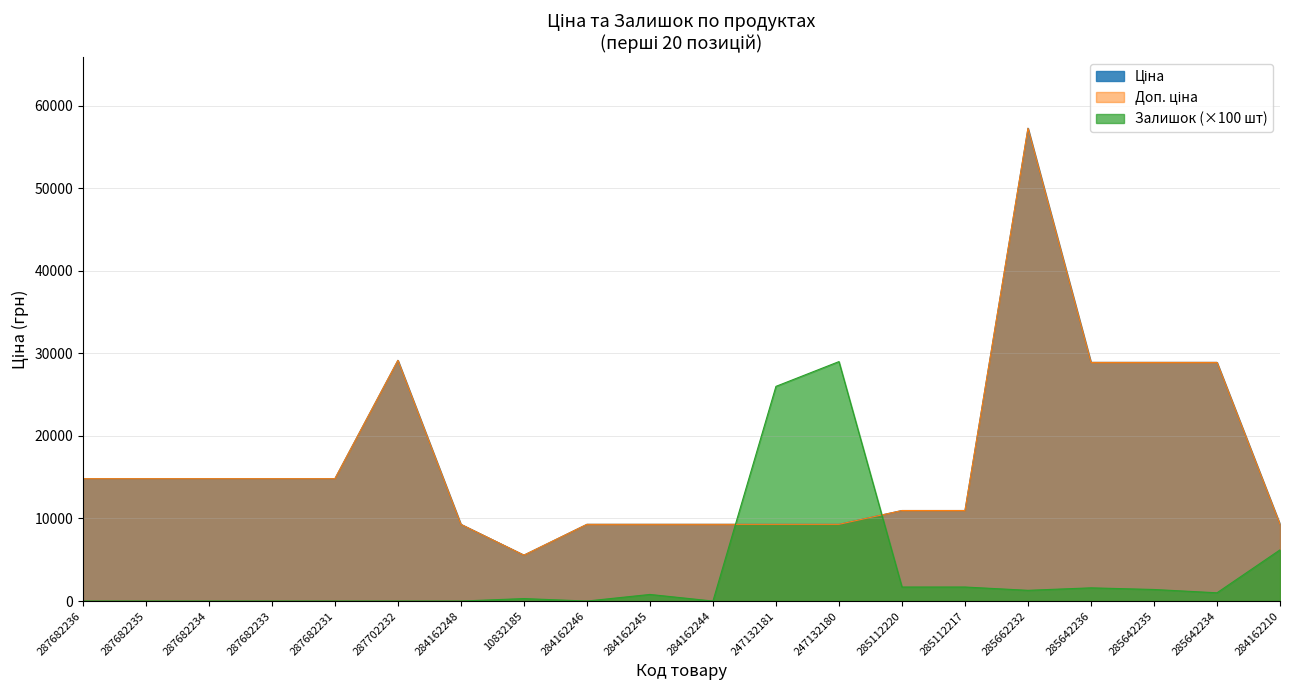

What is the label of the 6th point from the right?

285112217